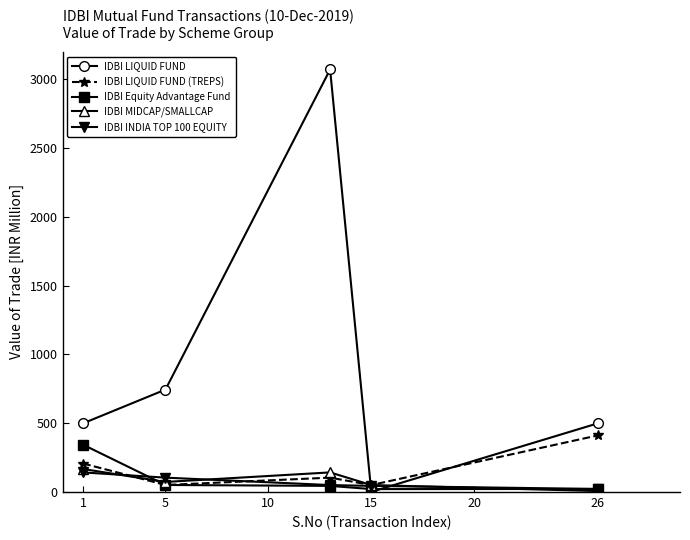

What is the value of the IDBI INDIA TOP 100 EQUITY point at the 2nd from the left?

104.5